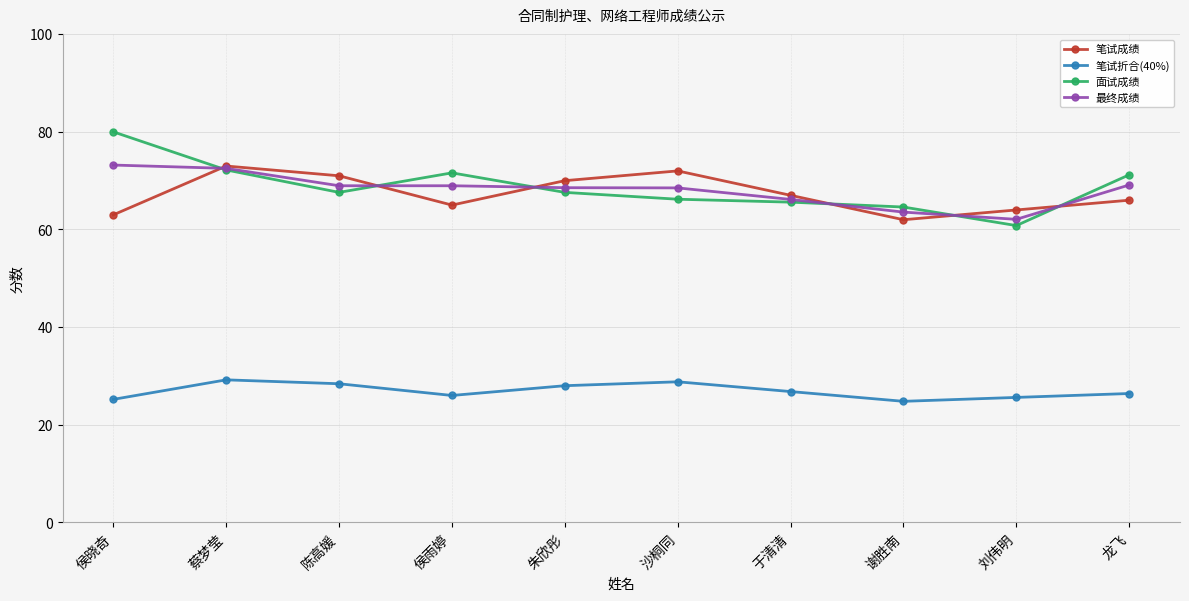

Where is the first local maximum for 笔试折合(40%)?

蔡梦莹